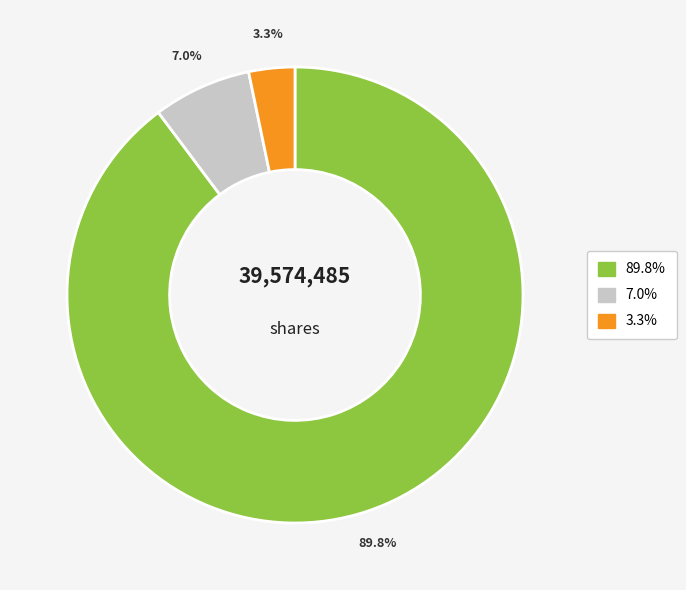

Is there a majority slice in this chart?

Yes